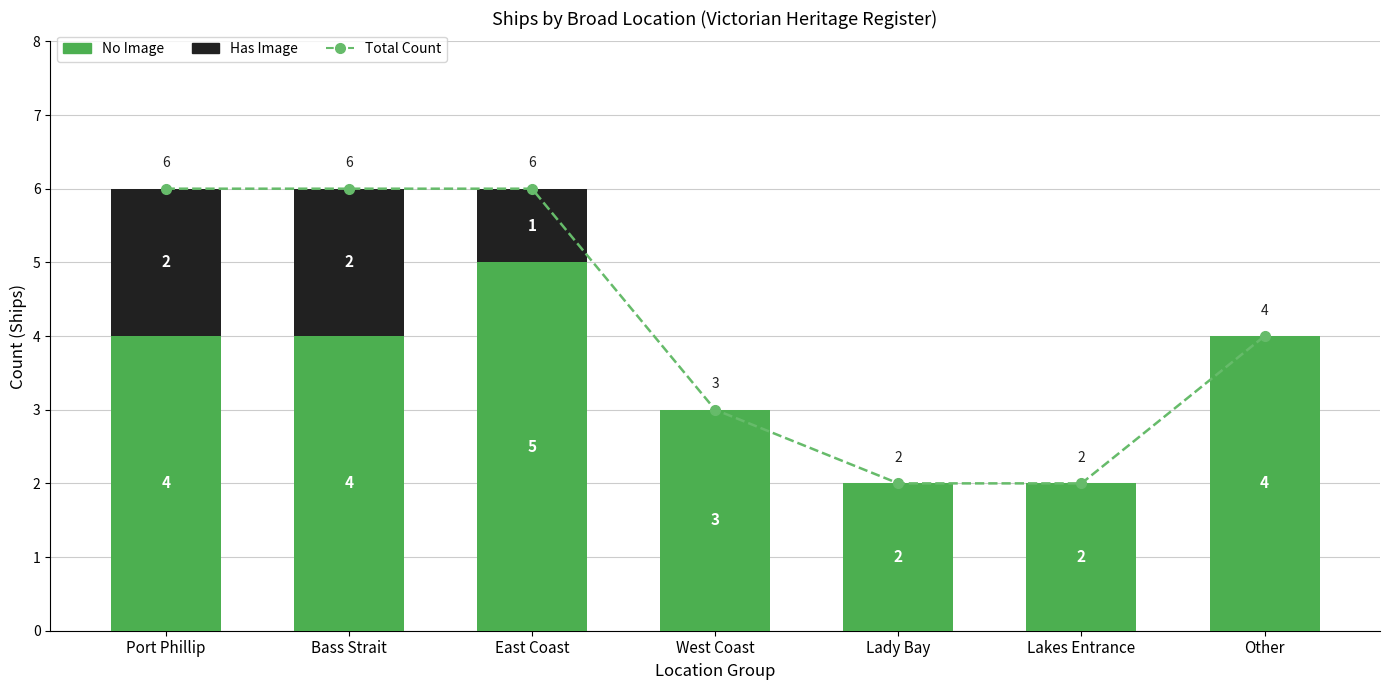

Is it true that Has Image equals 1 at West Coast?

False